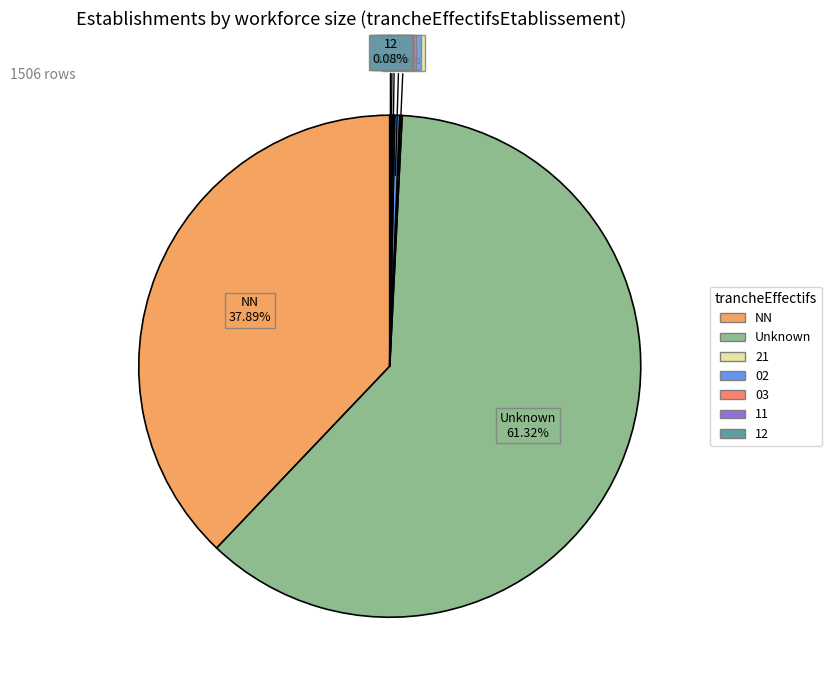

What is the largest slice in the pie chart?

Unknown